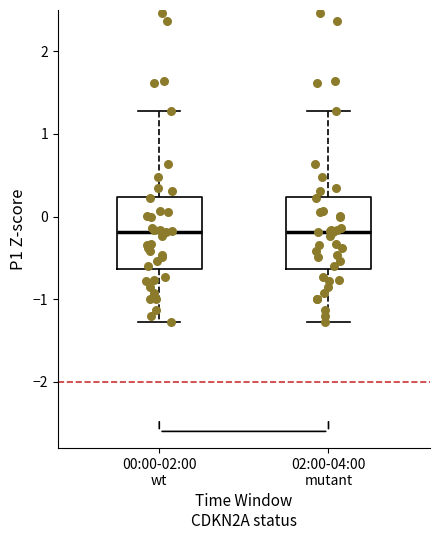

Reading left to right, read every box against the y-axis: the position of its median line, the range the box covers, and the ends of its whiskers. The values are not printed on the chart, so give them approximately, as read against the axis.

00:00-02:00 wt: median -0.2, box -0.6 to 0.2, whiskers -1.3 to 1.3
02:00-04:00 mutant: median -0.2, box -0.6 to 0.2, whiskers -1.3 to 1.3